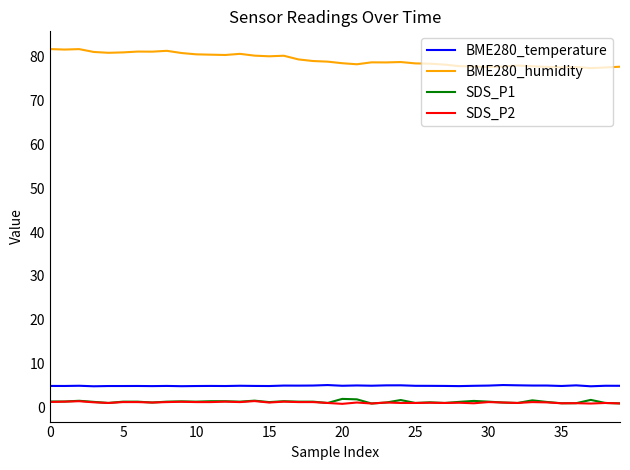

At how many categories does at least one series exceed 39?

40